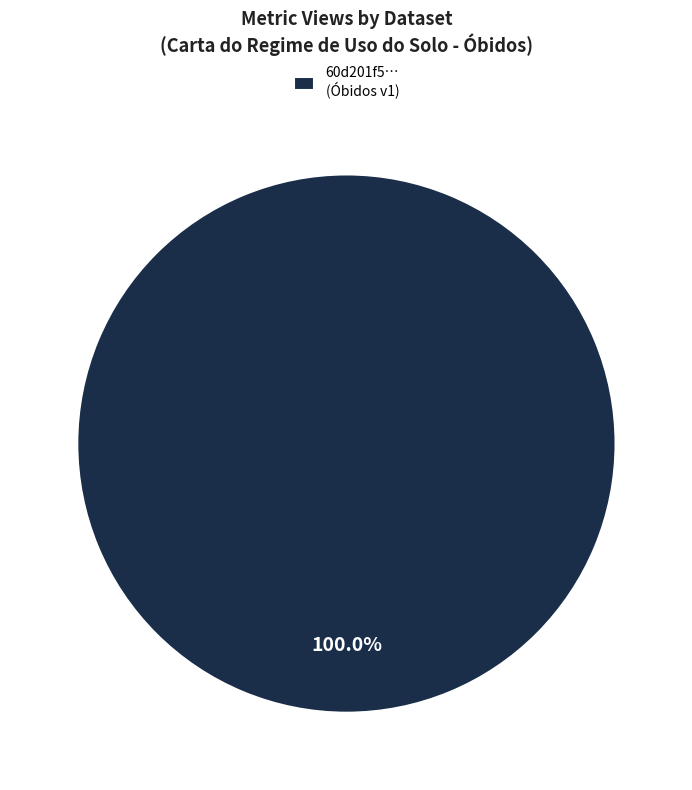

Count the number of slices in the pie.

1